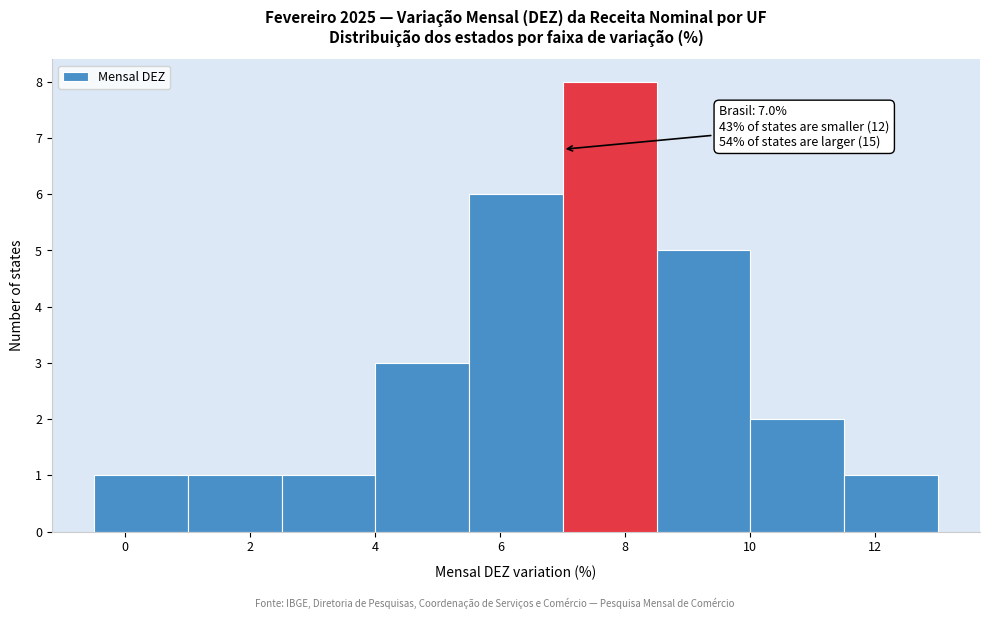

Over which range of the x-axis is the bar tallest?

7.0 to 8.5